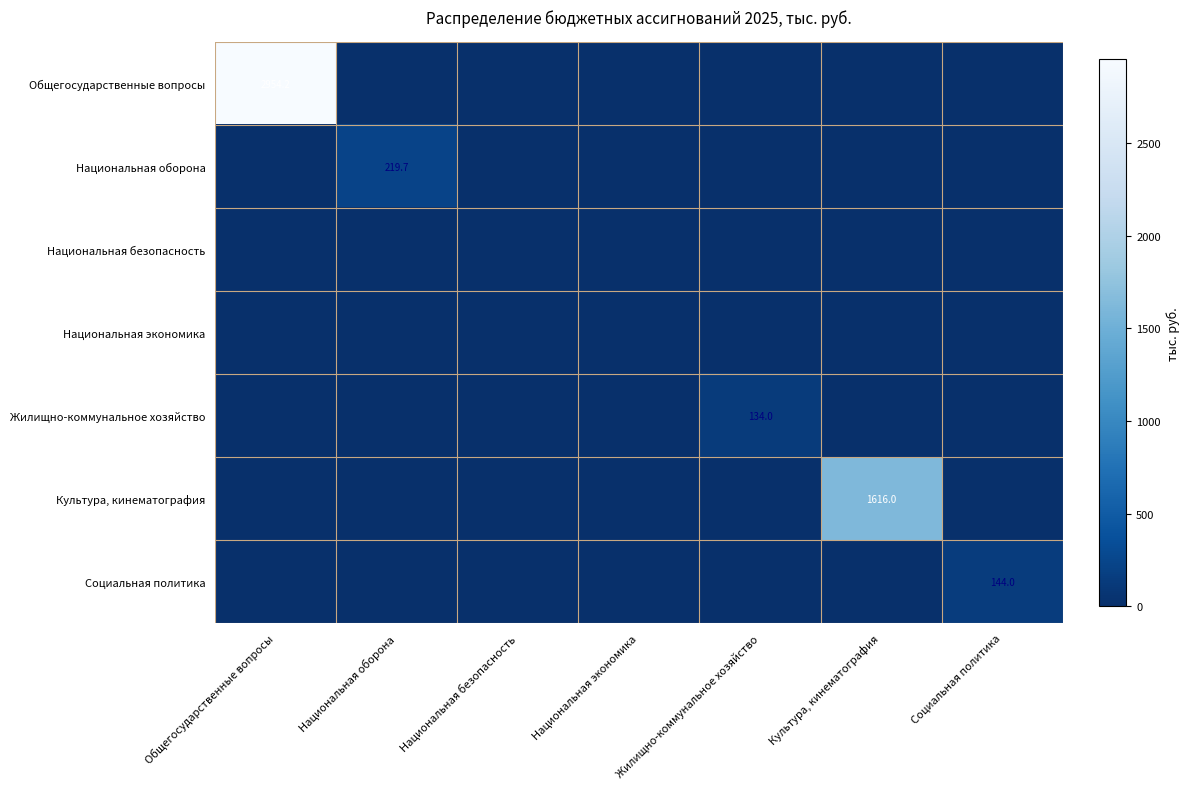

What is the spread (max minus min) of values at Жилищно-коммунальное хозяйство?

134.0